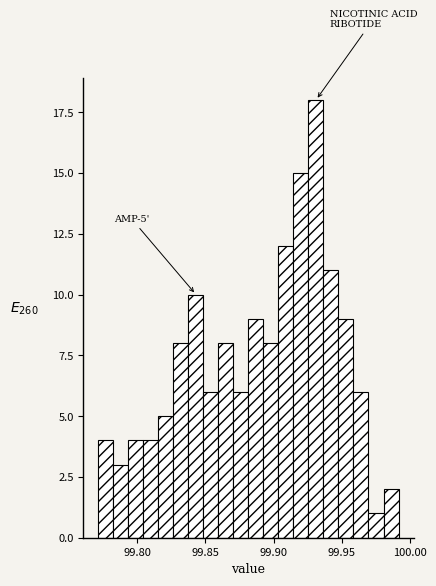

Around what value on the x-axis is the tallest bar? Give the approximate position of its centre, as read against the axis.

99.930